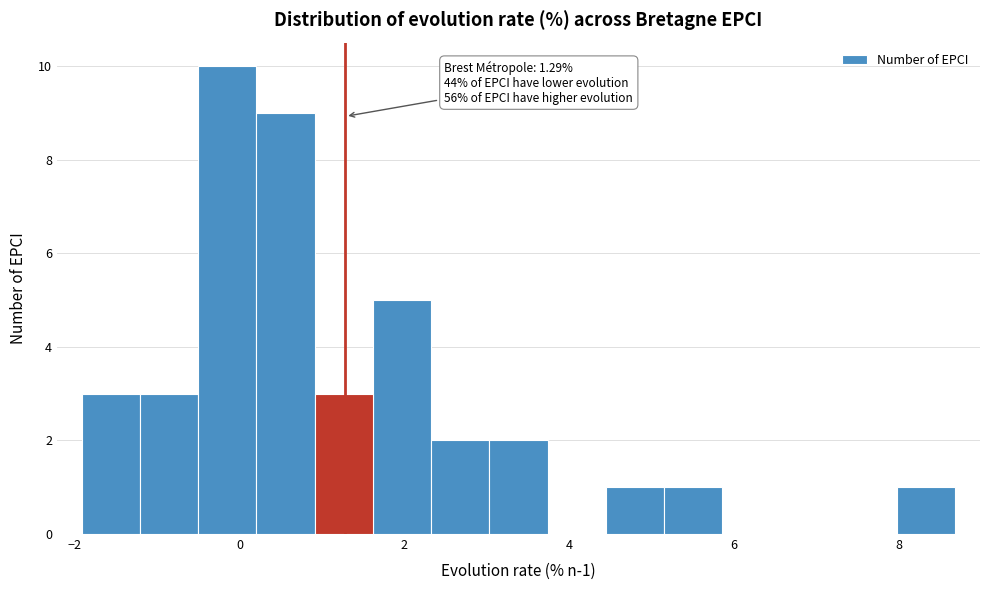

Read against the x-axis, roughly where is the centre of the tallest bar?

-0.2